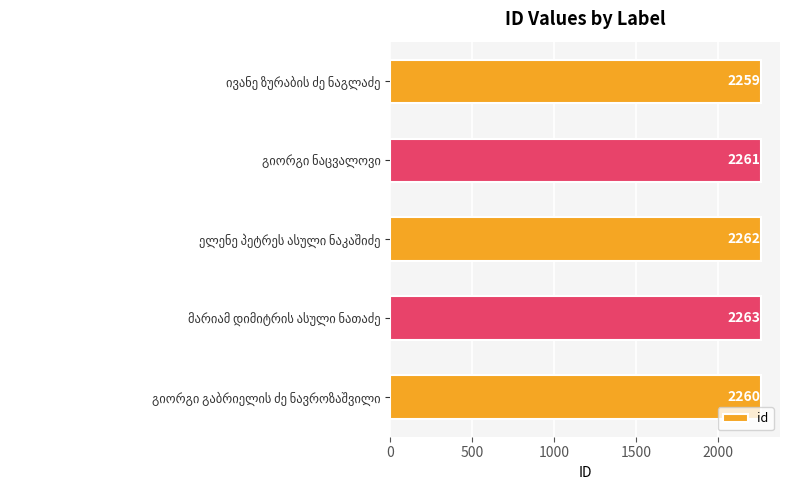

What is the value of the 3rd bar from the top?

2262